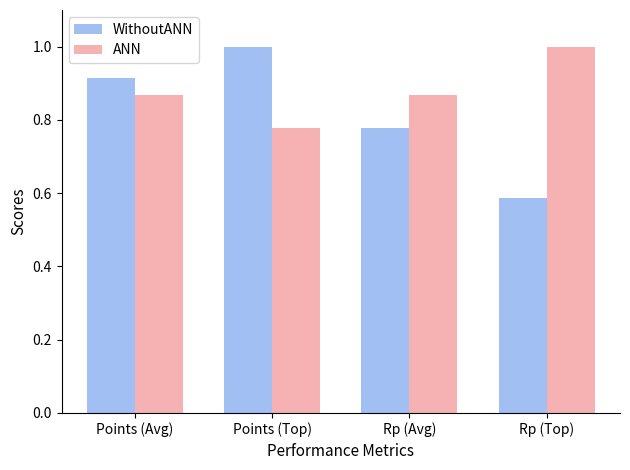

How many bars are there in total?

8